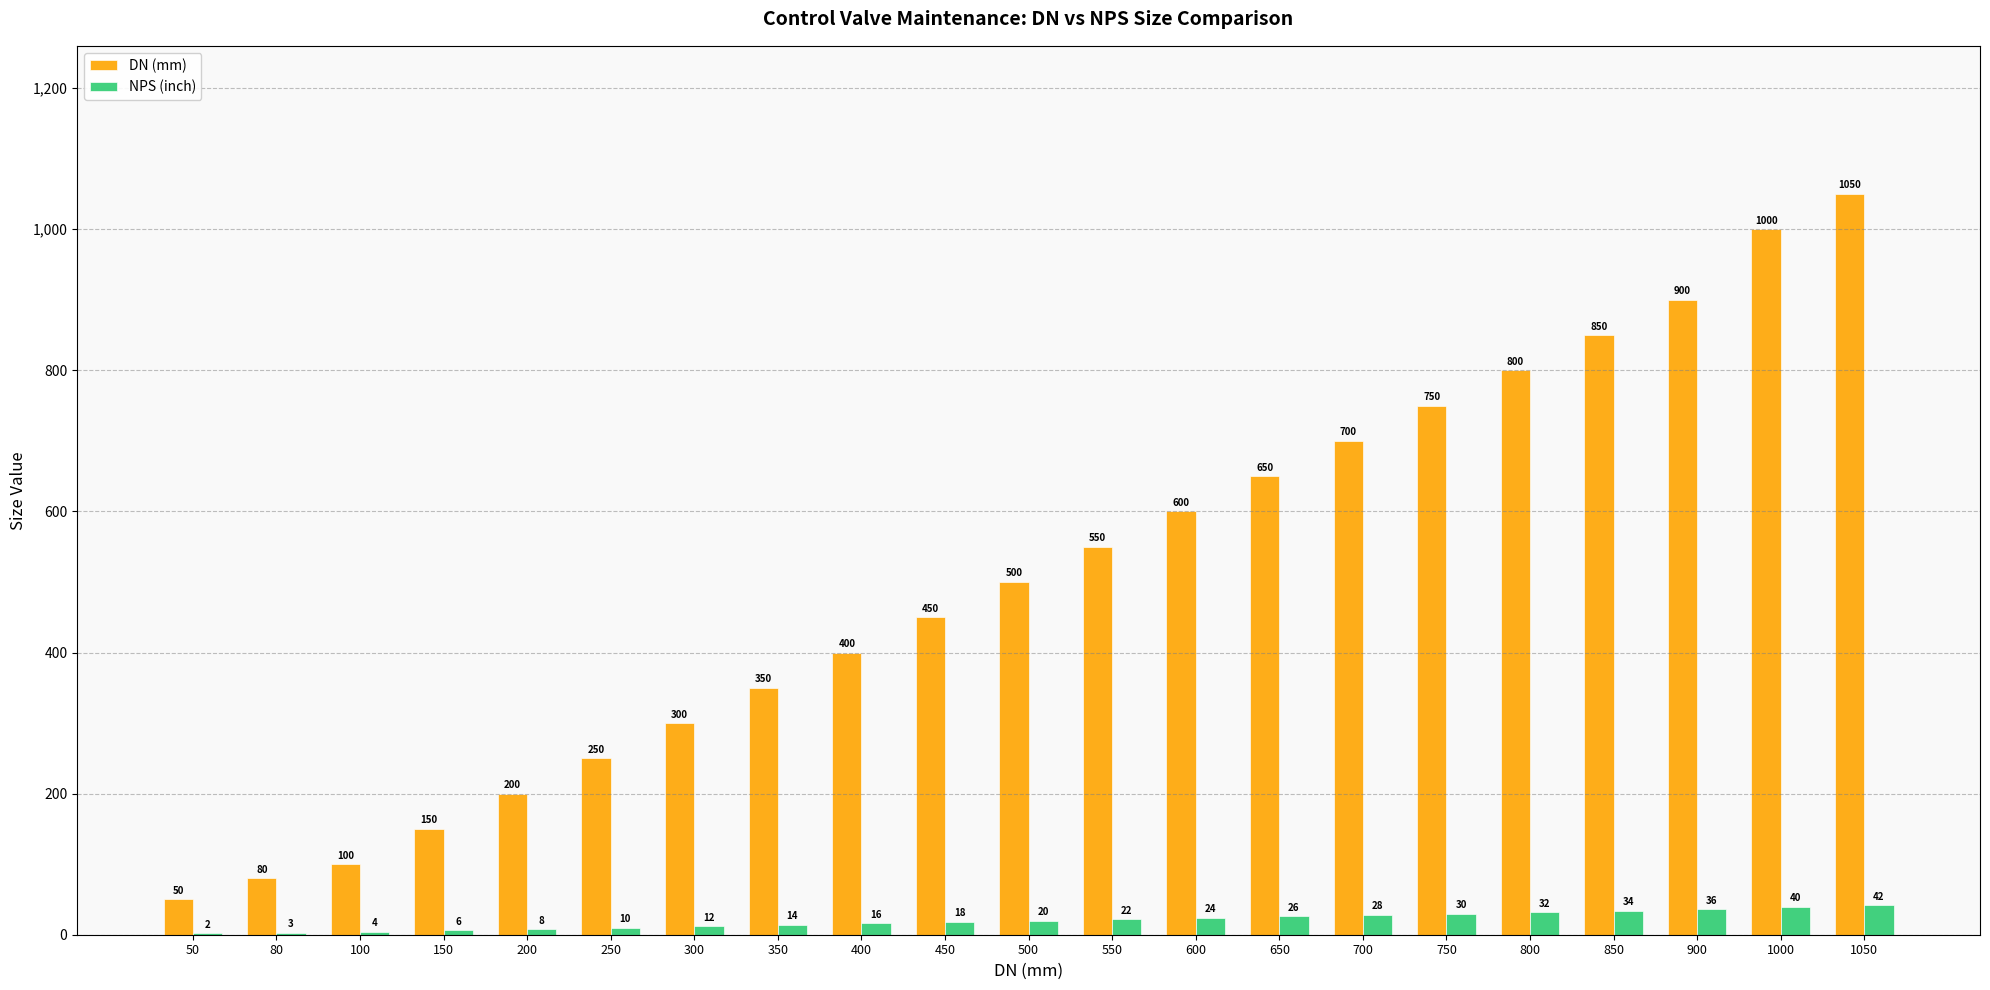

At which label is NPS (inch) closest to 22?

550